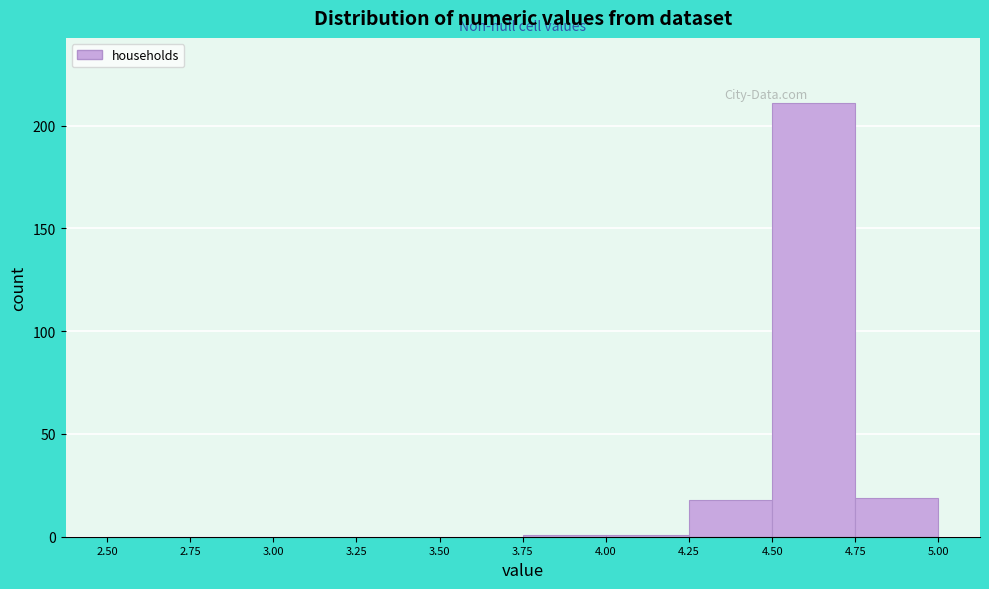

Reading left to right, transcribe this chart: for each bar, give the range it covers on the x-axis and its height. The values are not printed on the chart, so give them approximately, as read against the axis.

2.50 to 2.75: 0
2.75 to 3.00: 0
3.00 to 3.25: 0
3.25 to 3.50: 0
3.50 to 3.75: 0
3.75 to 4.00: under 5
4.00 to 4.25: under 5
4.25 to 4.50: 20
4.50 to 4.75: 210
4.75 to 5.00: 20